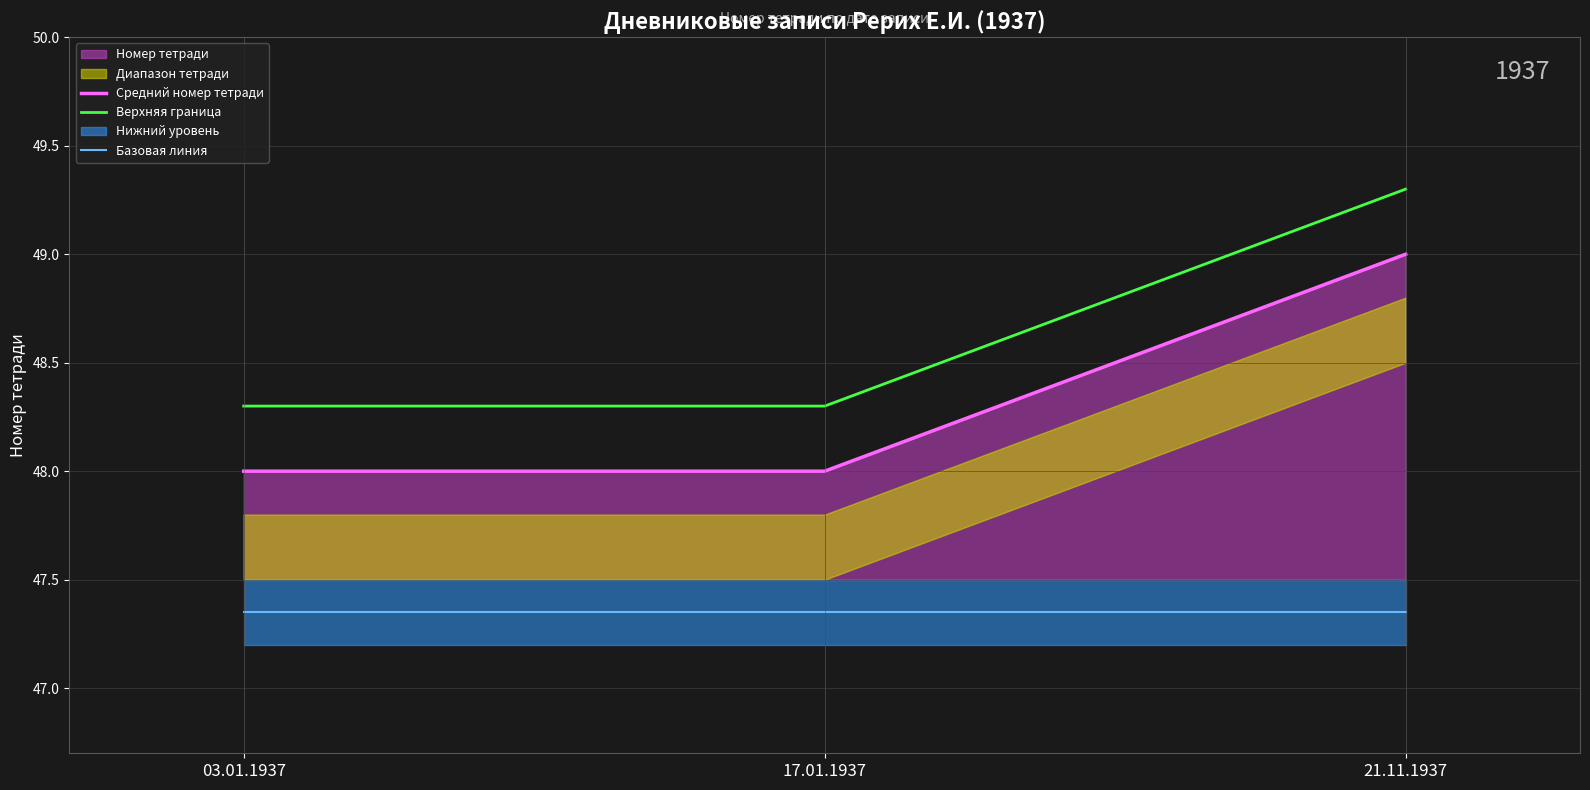

Which label corresponds to the largest value in the chart?

21.11.1937